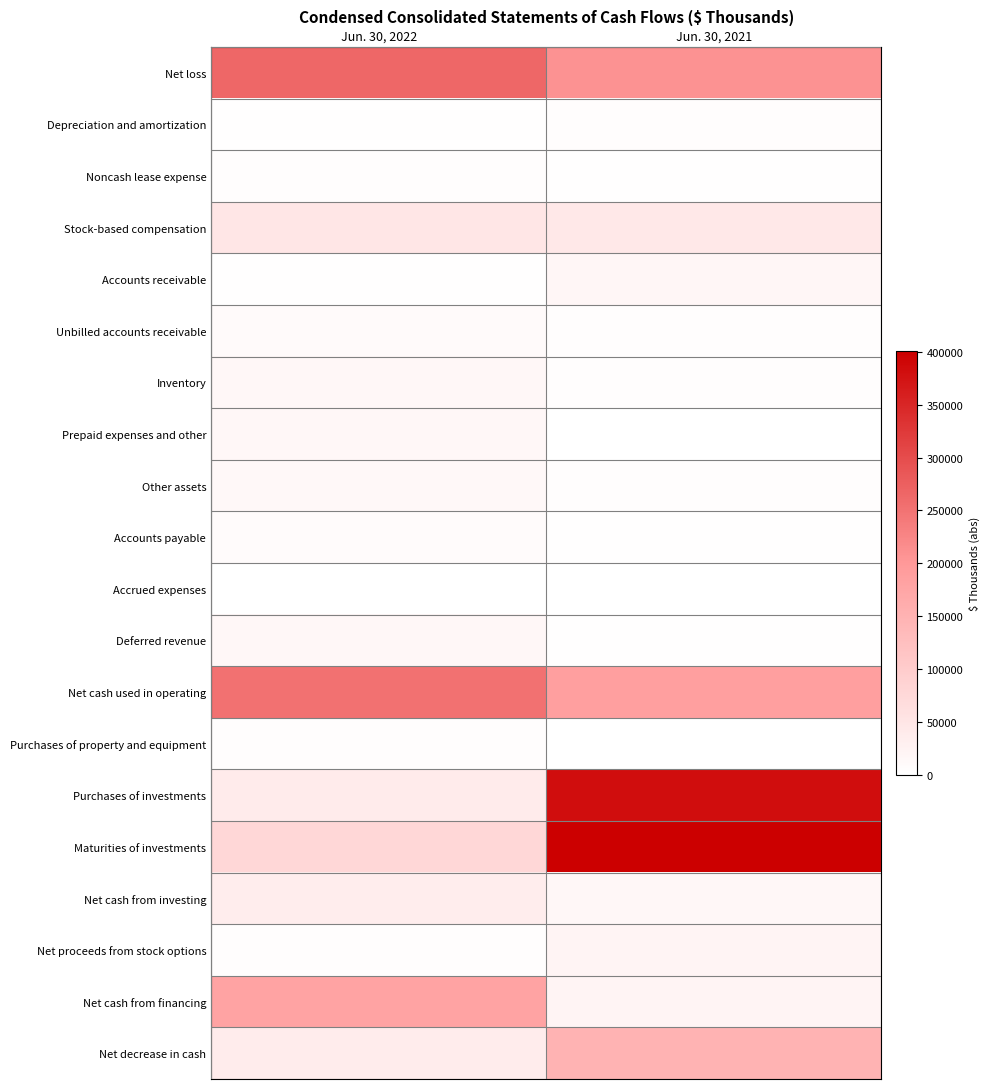

Count the number of data series in this chart.

20